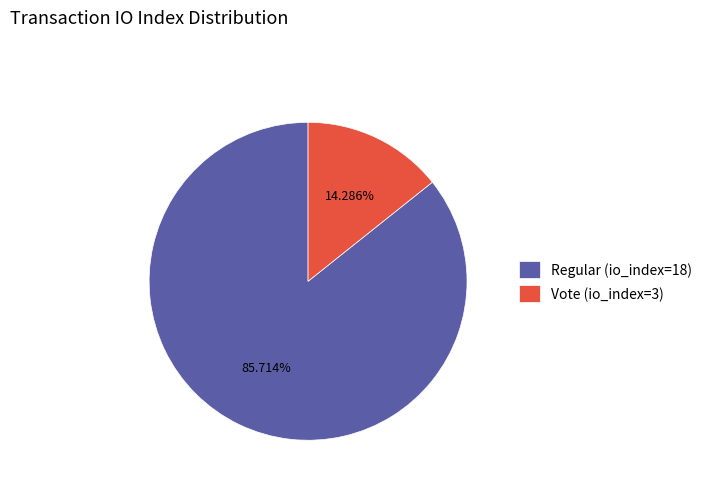

Which category has the smallest portion of the pie?

Vote (io_index=3)